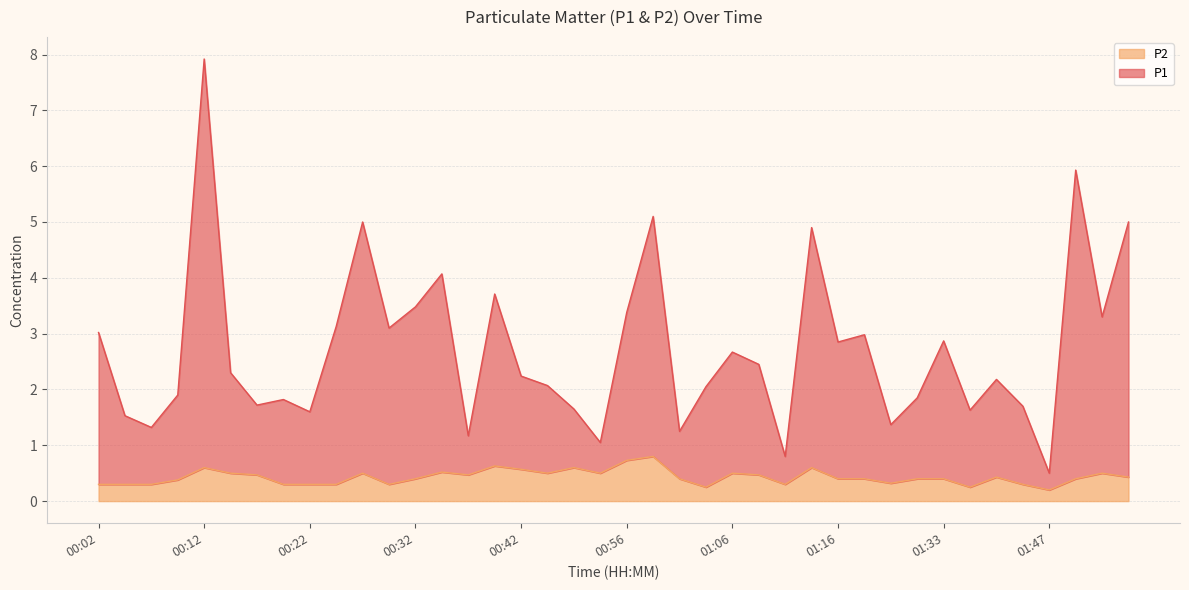

How many series are shown in this chart?

2